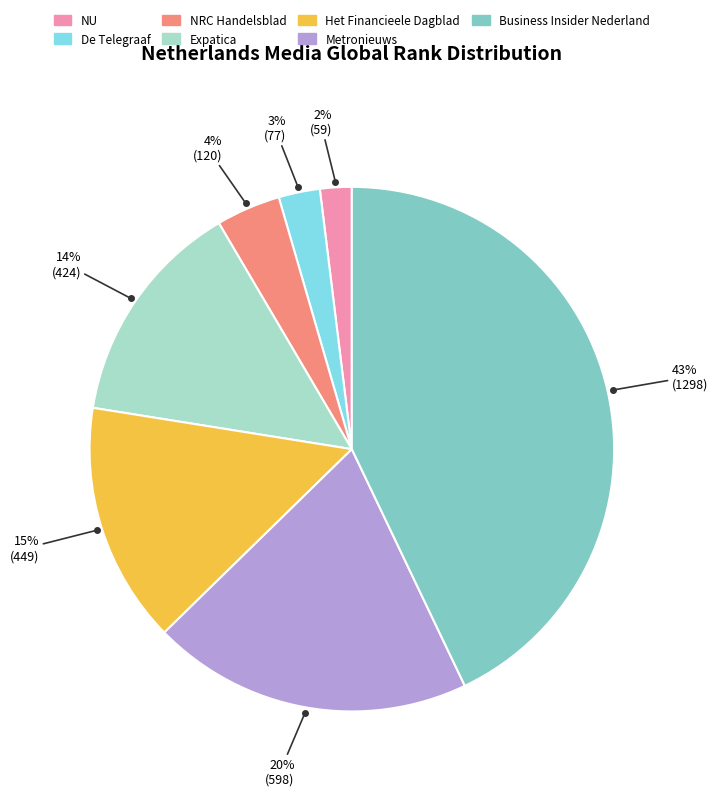

The NU slice represents 2% of the pie. True or false?

True